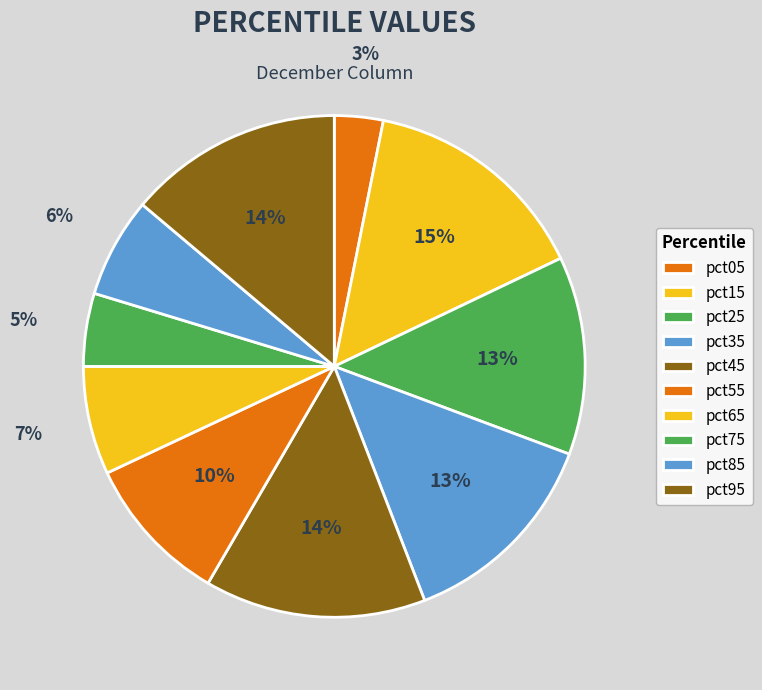

Is there any slice that represents more than half of the pie?

No